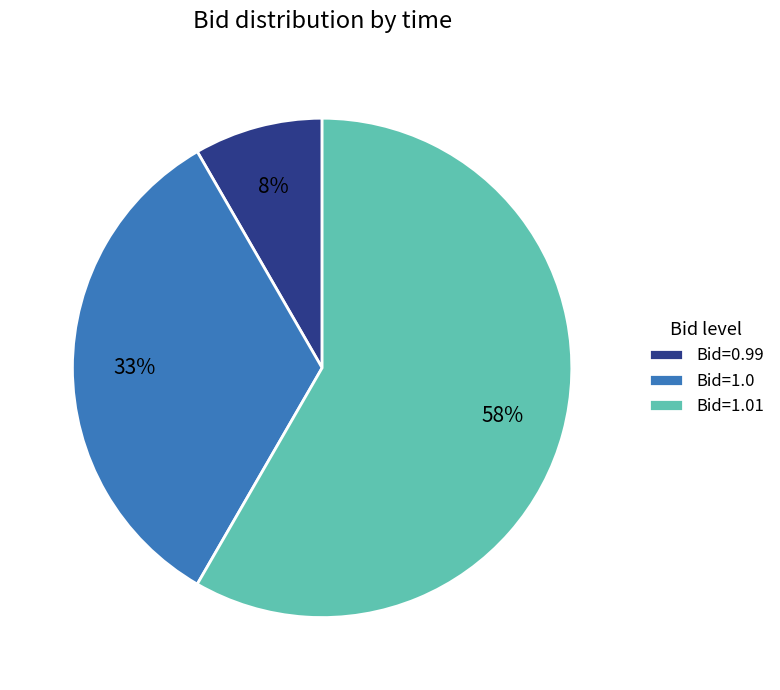

Does any single category account for the majority?

Yes